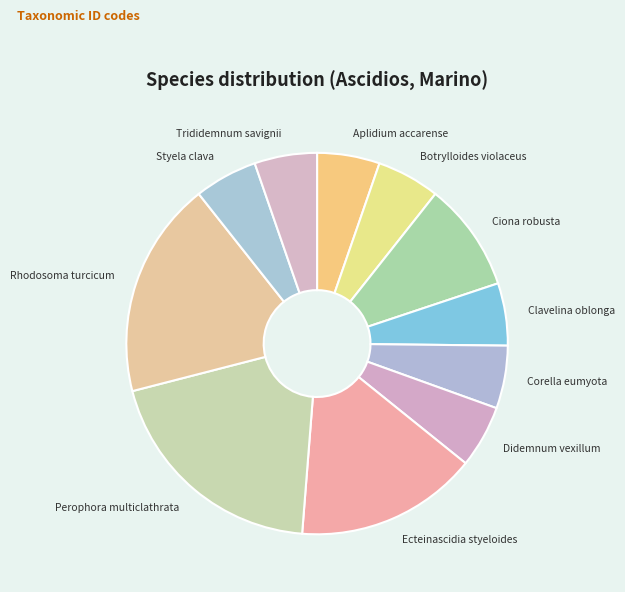

Does any single category account for the majority?

No